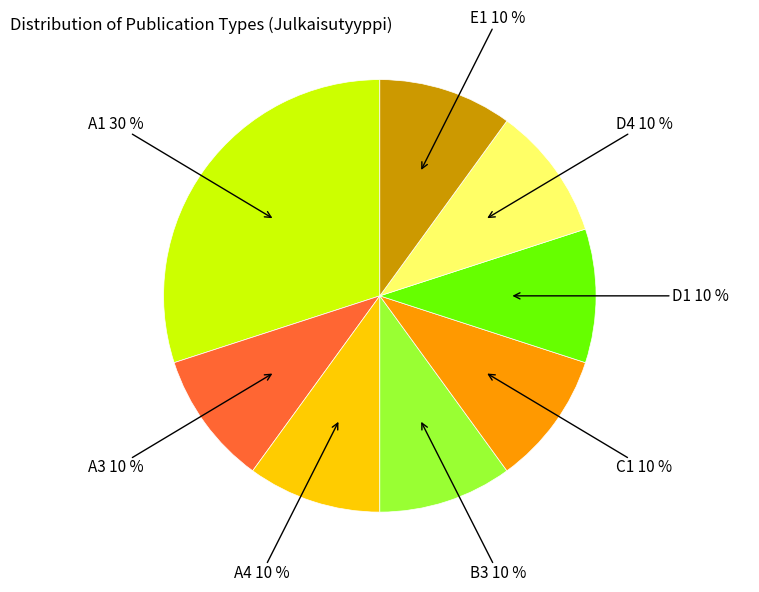

Which slice is the largest?

A1